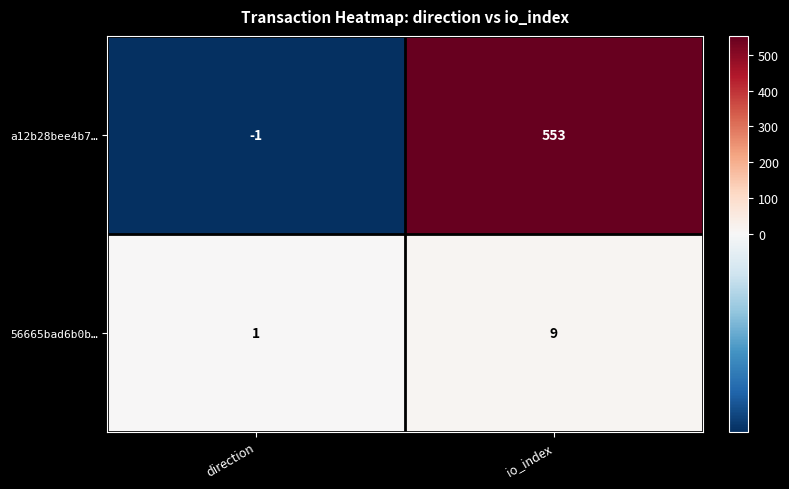

What is the minimum value shown in the chart?

-1